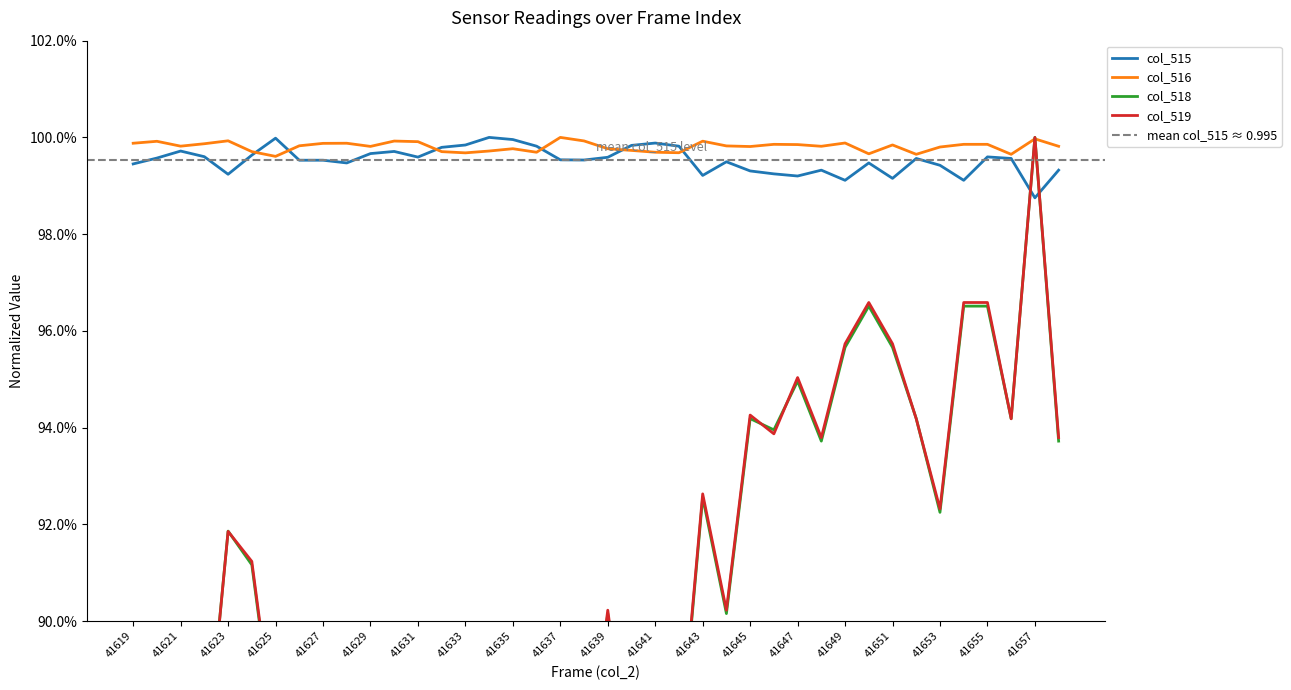

Which series has the widest spread of values?

col_518